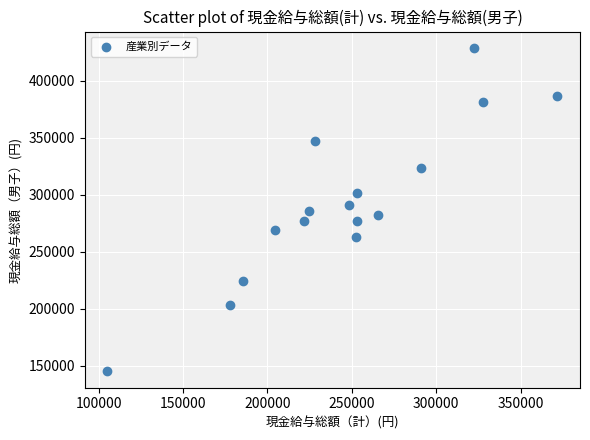

What is the range of Y values (max minus min)?

284107